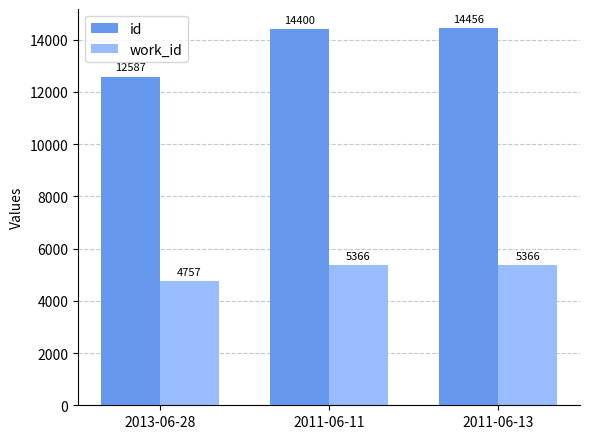

At how many categories does at least one series exceed 6416?

3